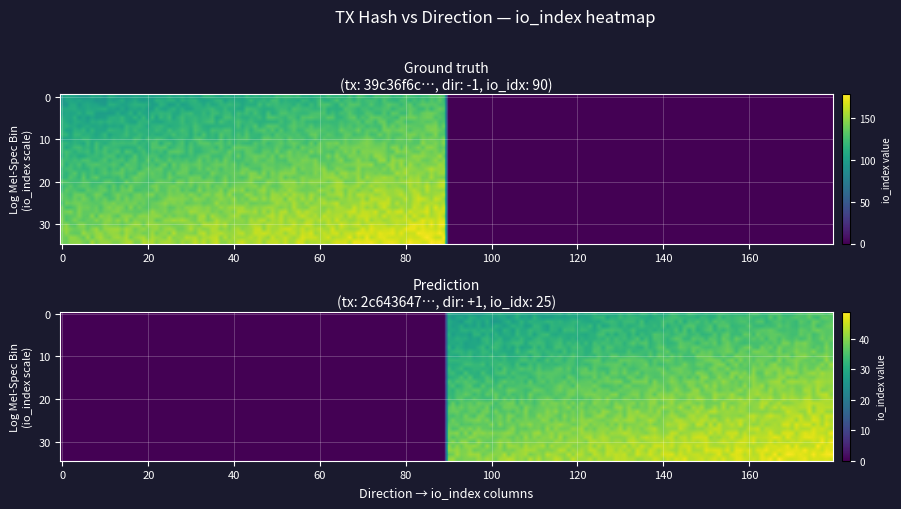

The 2c643647dba1a049dec64a2ce2c4e6b08b4349f series shows 0 at direction. True or false?

False